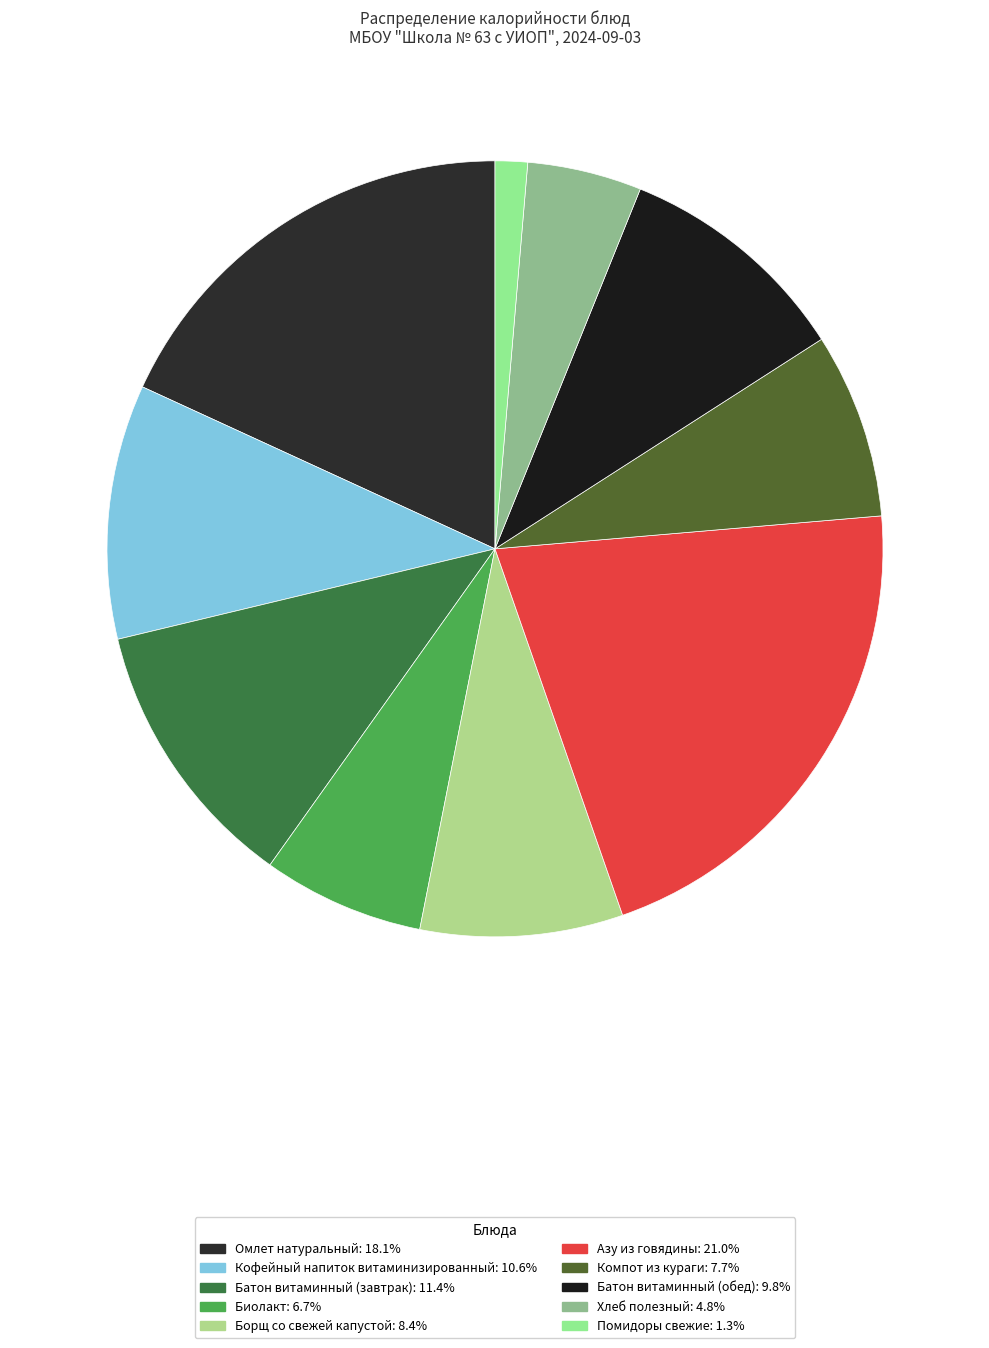

What is the ratio of the value at Биолакт to the value at Батон витаминный (обед)?

0.7